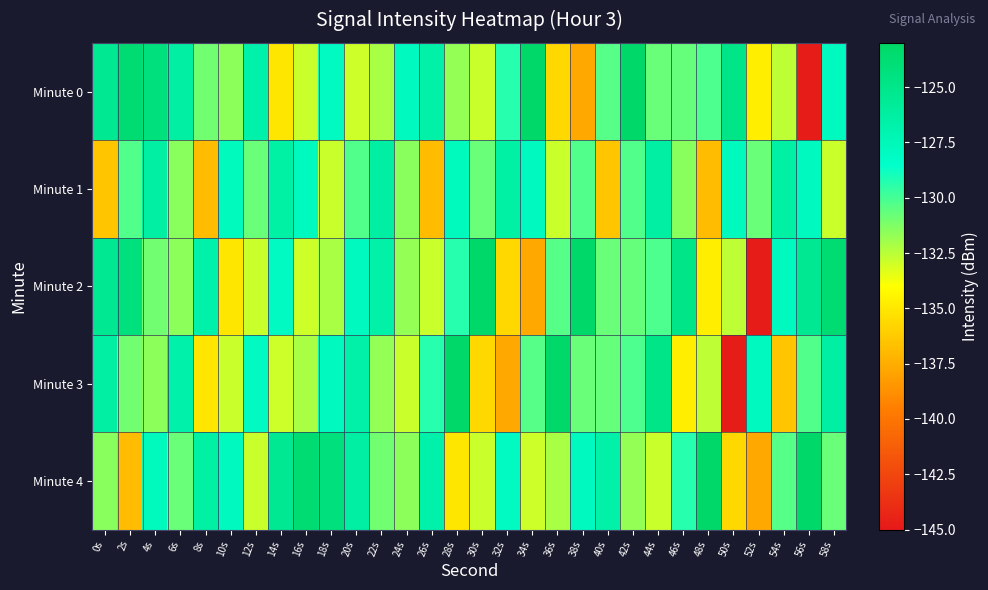

What is the spread (max minus min) of values at 46s?

9.8